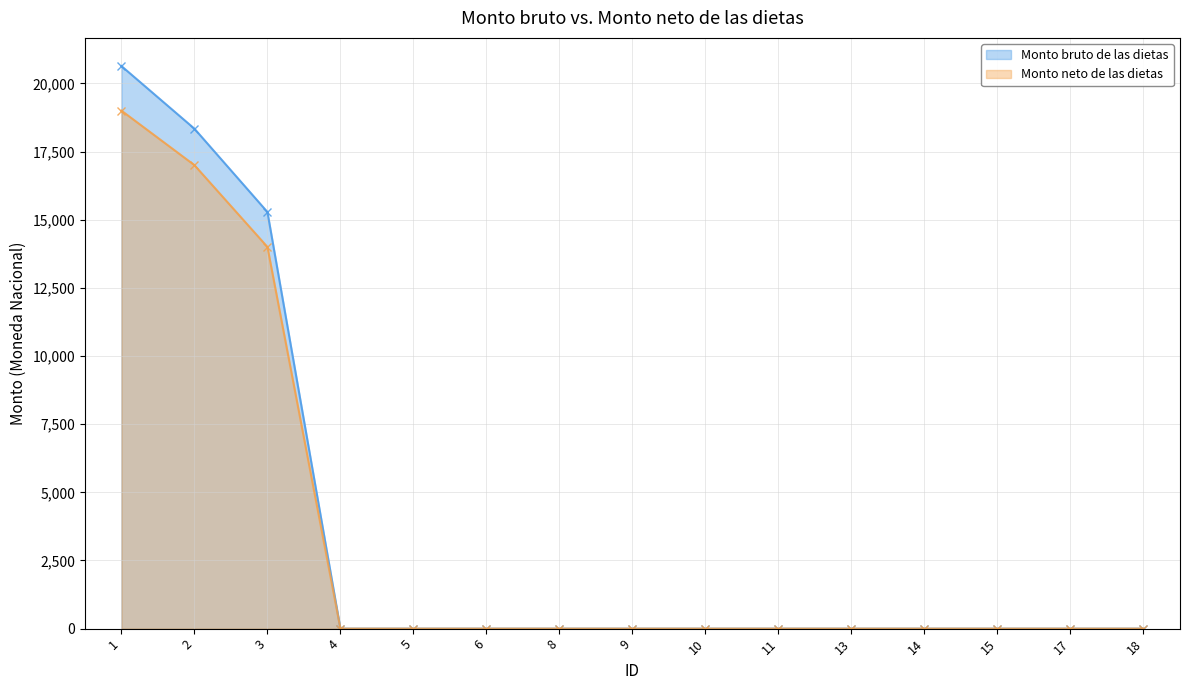

How many values in the Monto neto de las dietas (line) series exceed 0?

3